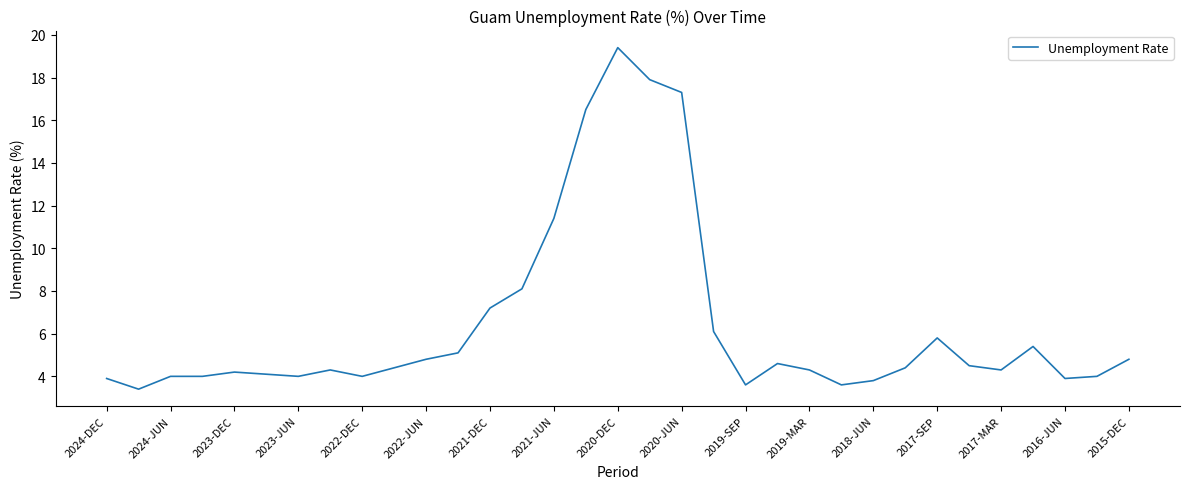

What is the difference between the maximum and minimum values?

16.0